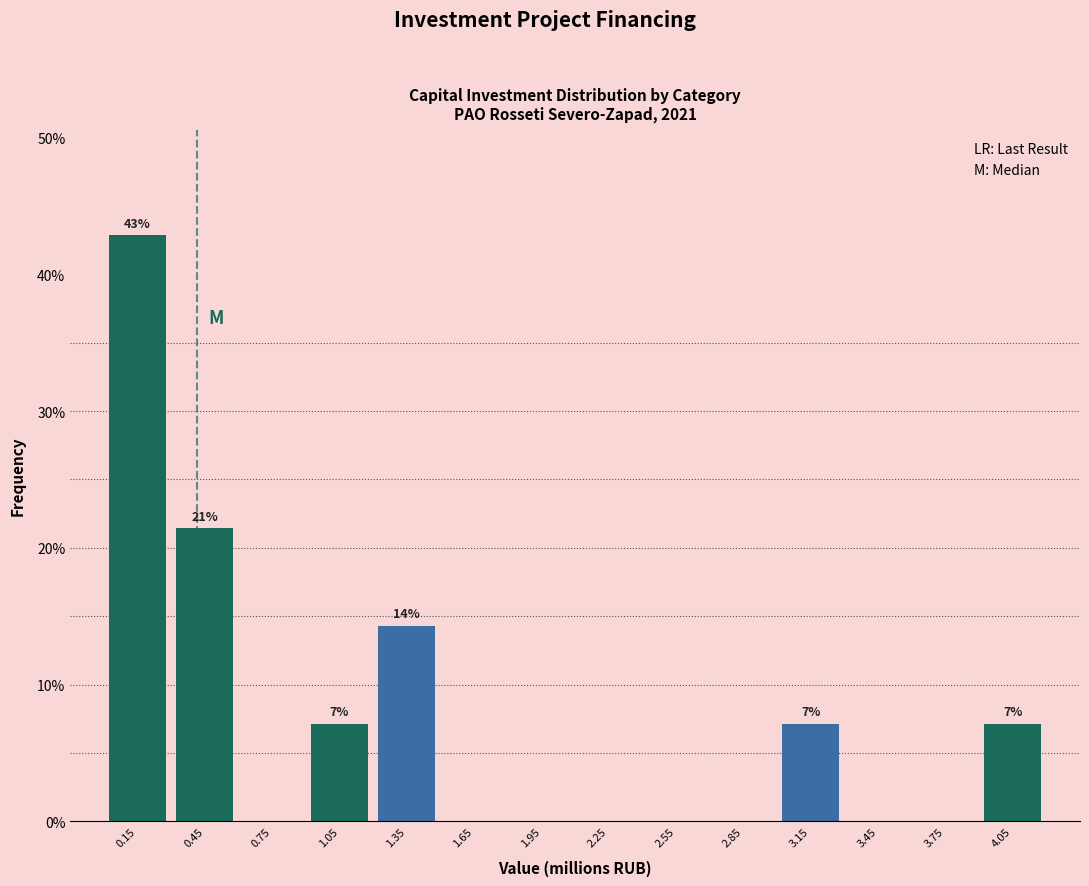

Which range on the x-axis has the tallest bar?

0.0 to 0.3